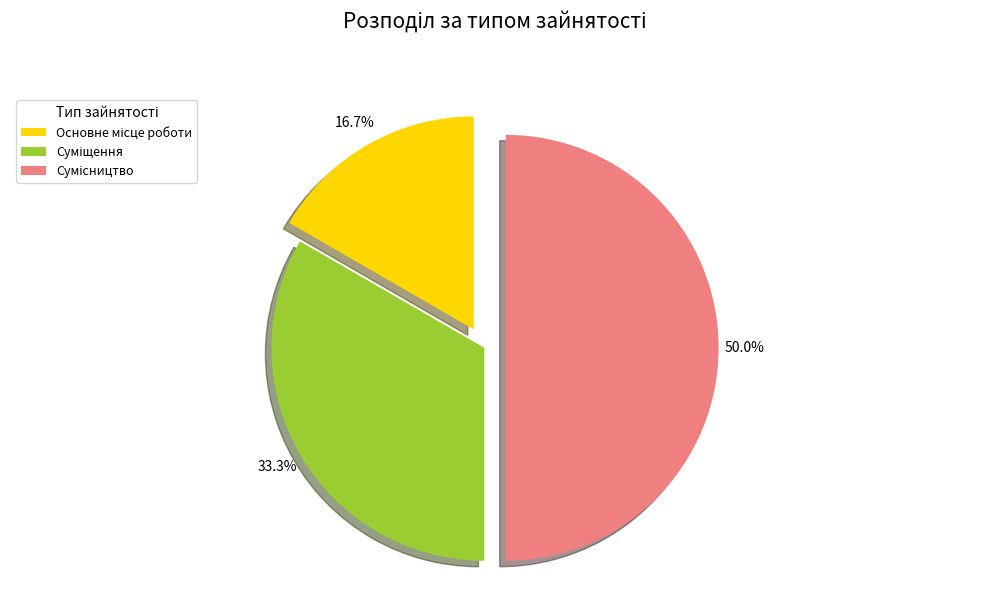

How many segments does this pie chart have?

3